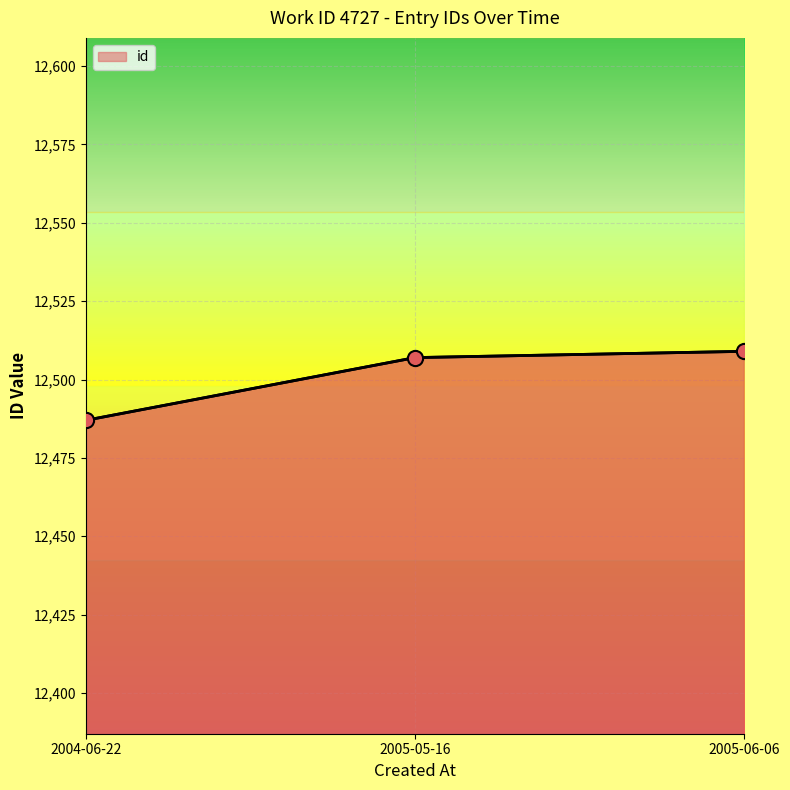

What is the change in value from 2004-06-22 to 2005-06-06?

+22